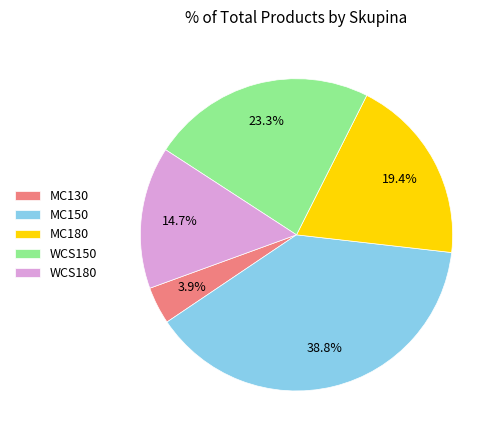

What percentage is NOT represented by MC180?

80.6%